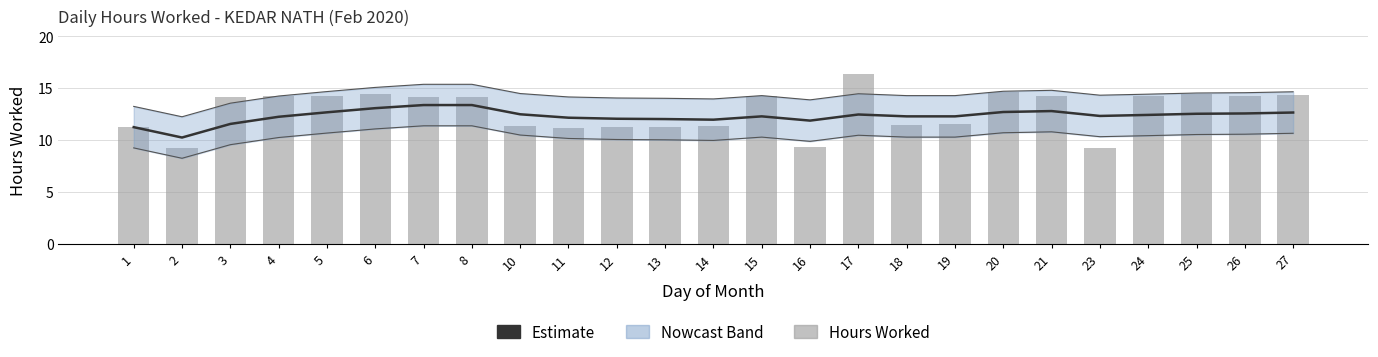

The Hours Worked series shows 19.5 at 18. True or false?

False